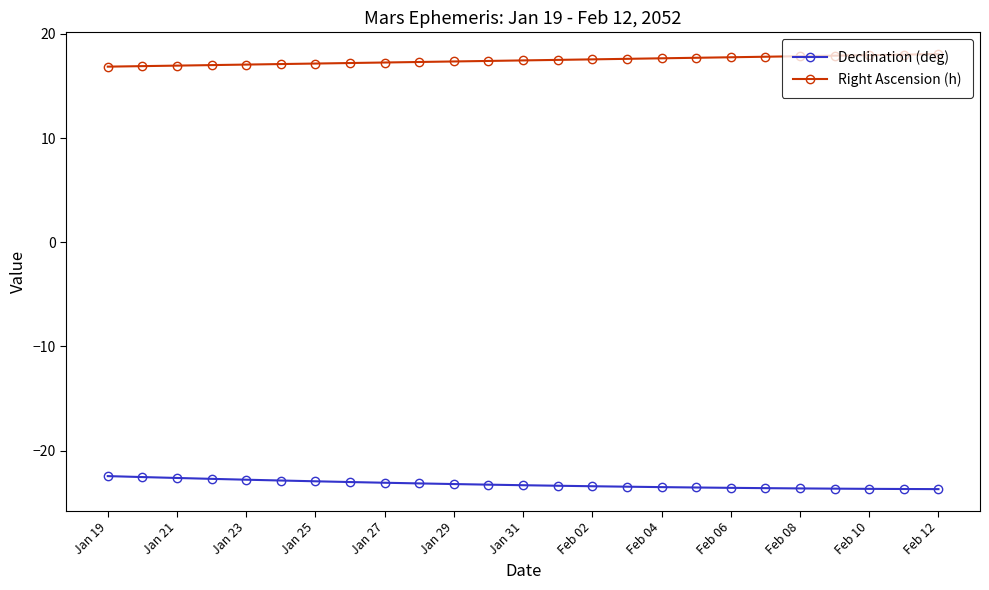

True or false: Declination (deg) and Right Ascension (h) intersect in this chart.

False